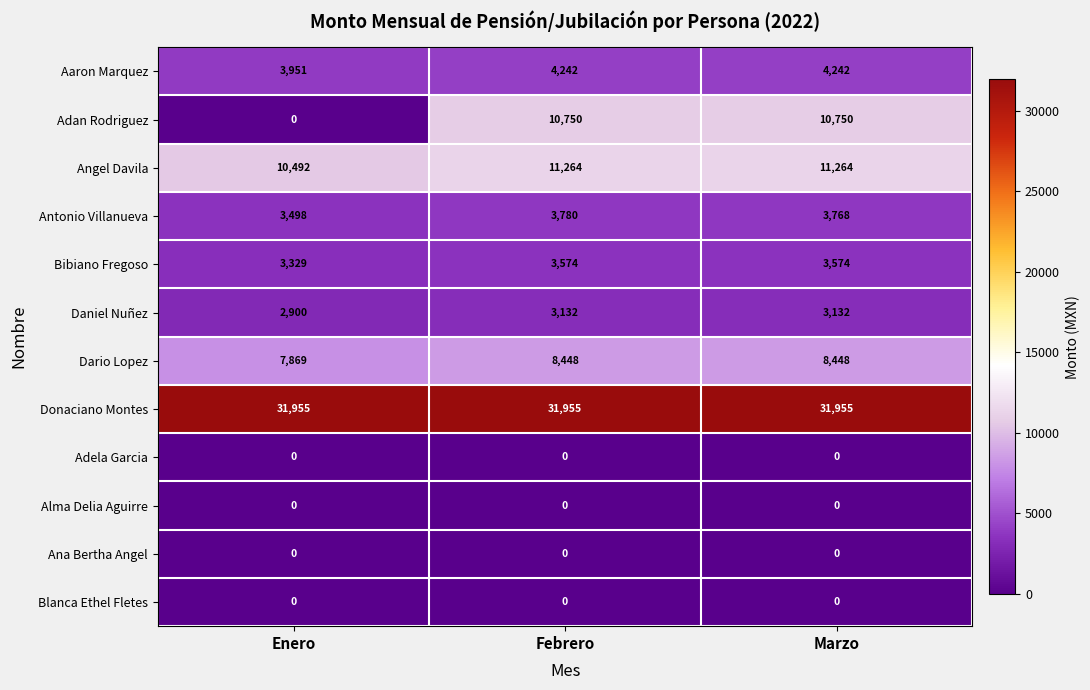

What is the greatest value displayed?

31955